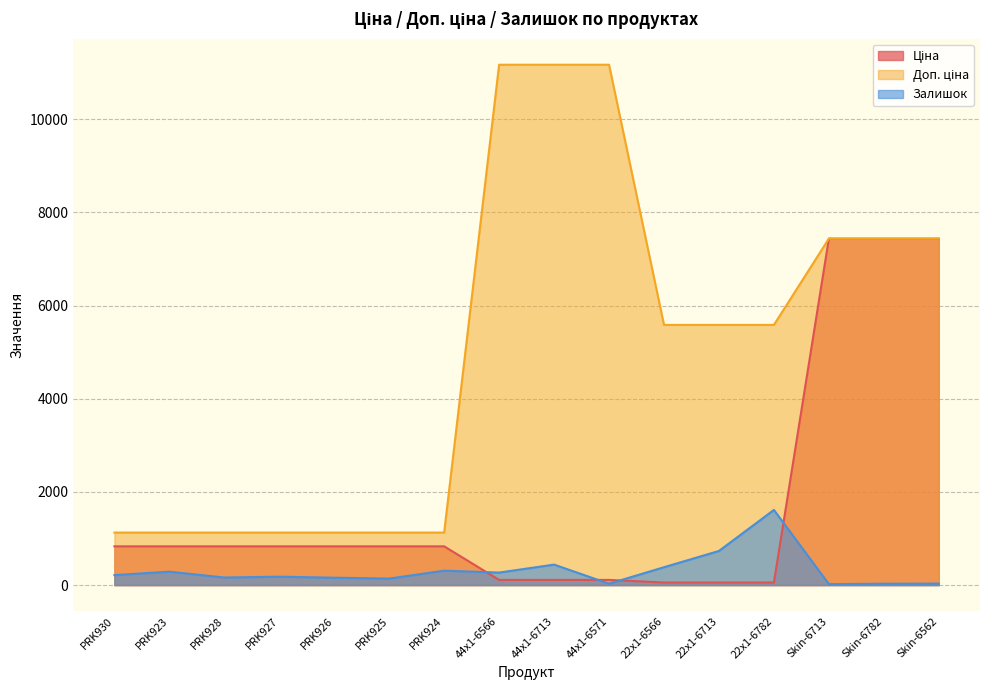

What is the spread (max minus min) of values at 22x1-6782?

5529.1